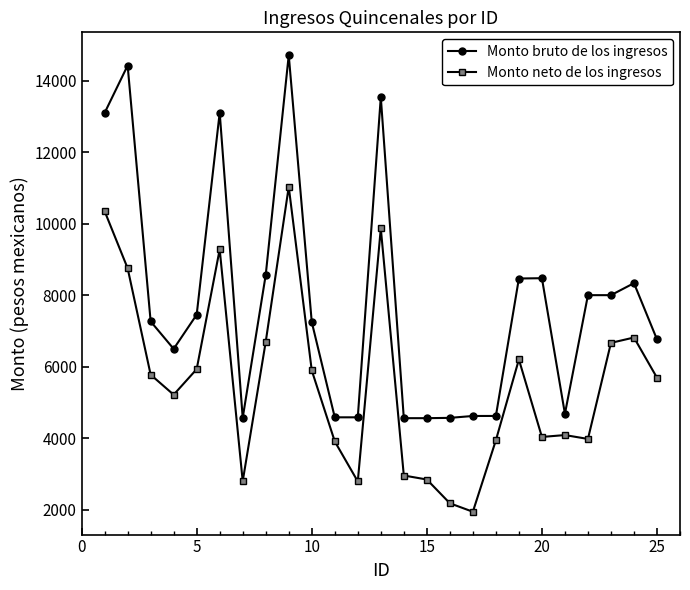

True or false: Monto neto de los ingresos and Monto bruto de los ingresos cross at least once.

False